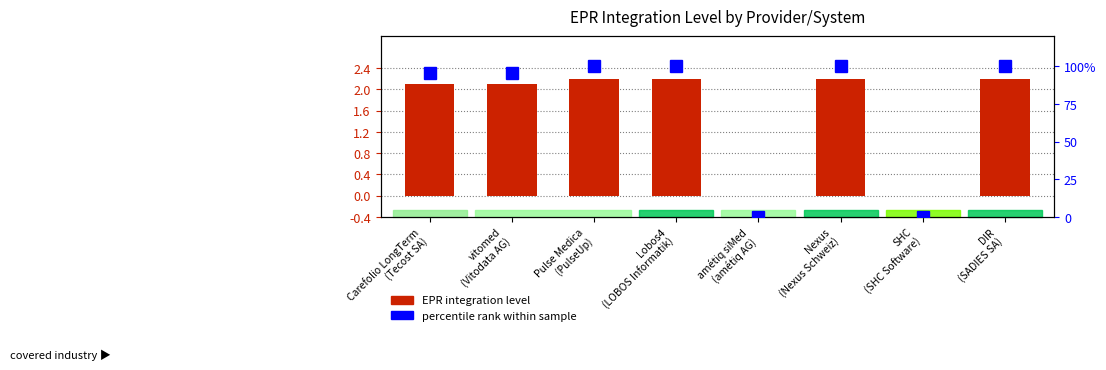

Reading right to left, transcribe all the data shown in this chart.

EPR integration level: 2.2	0.0	2.2	0.0	2.2	2.2	2.1	2.1
percentile rank within sample: 1.0	0.0	1.0	0.0	1.0	1.0	1.0	1.0